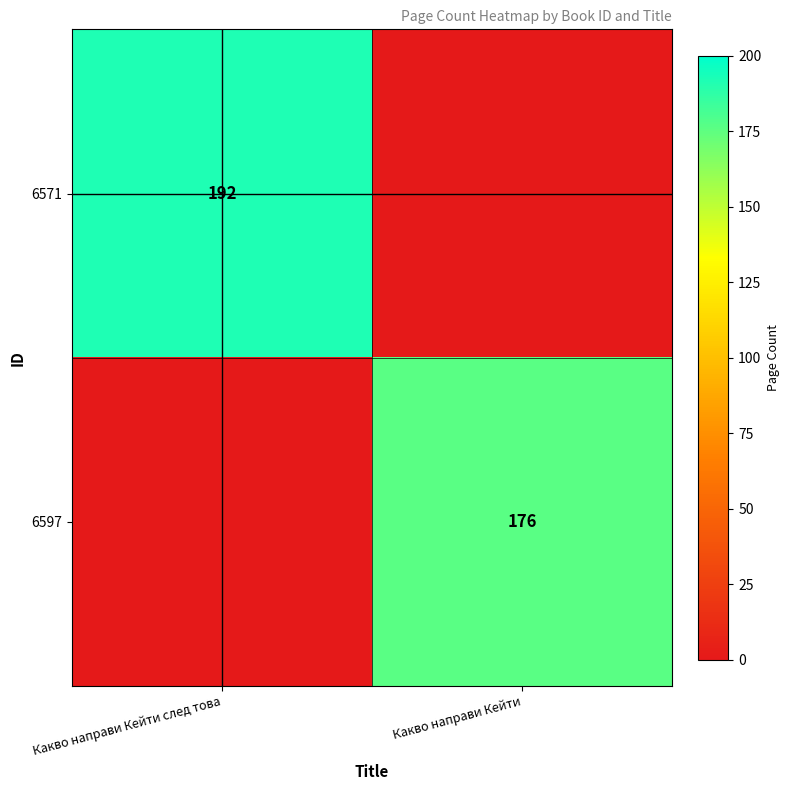

The 6597 series shows 176 at Какво направи Кейти. True or false?

True